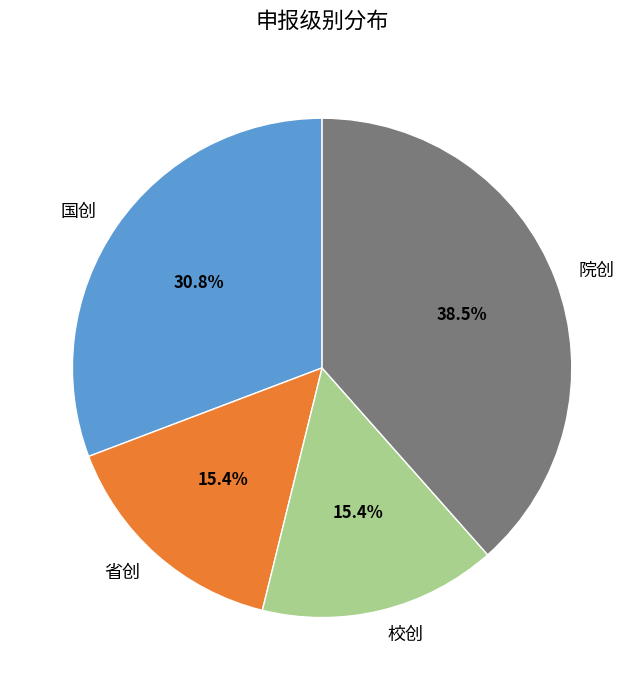

Is there a majority slice in this chart?

No